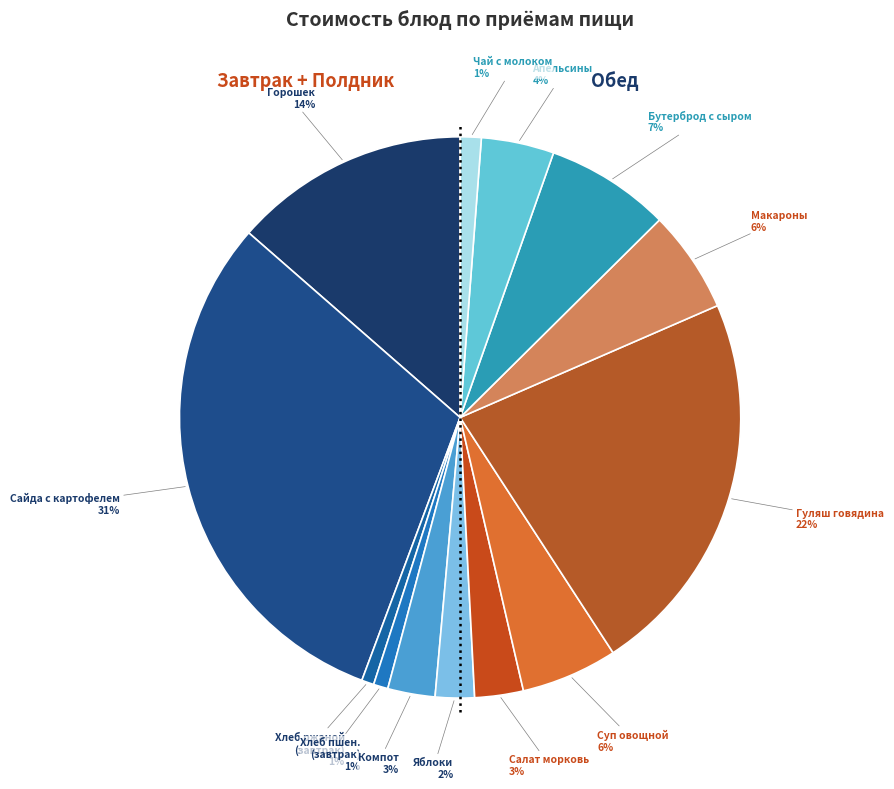

Does any single category account for the majority?

No